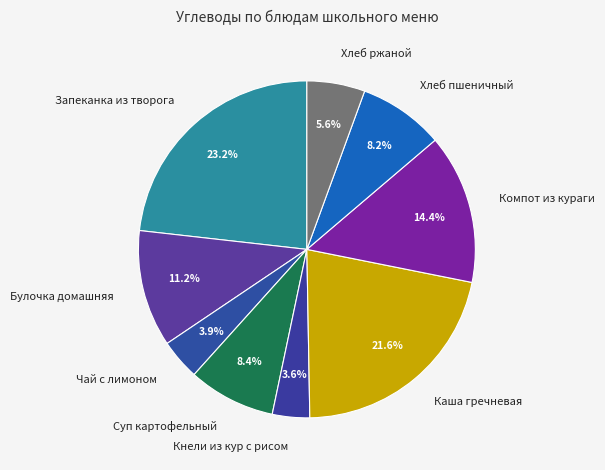

How much of the chart is everything except Каша гречневая?

78.4%